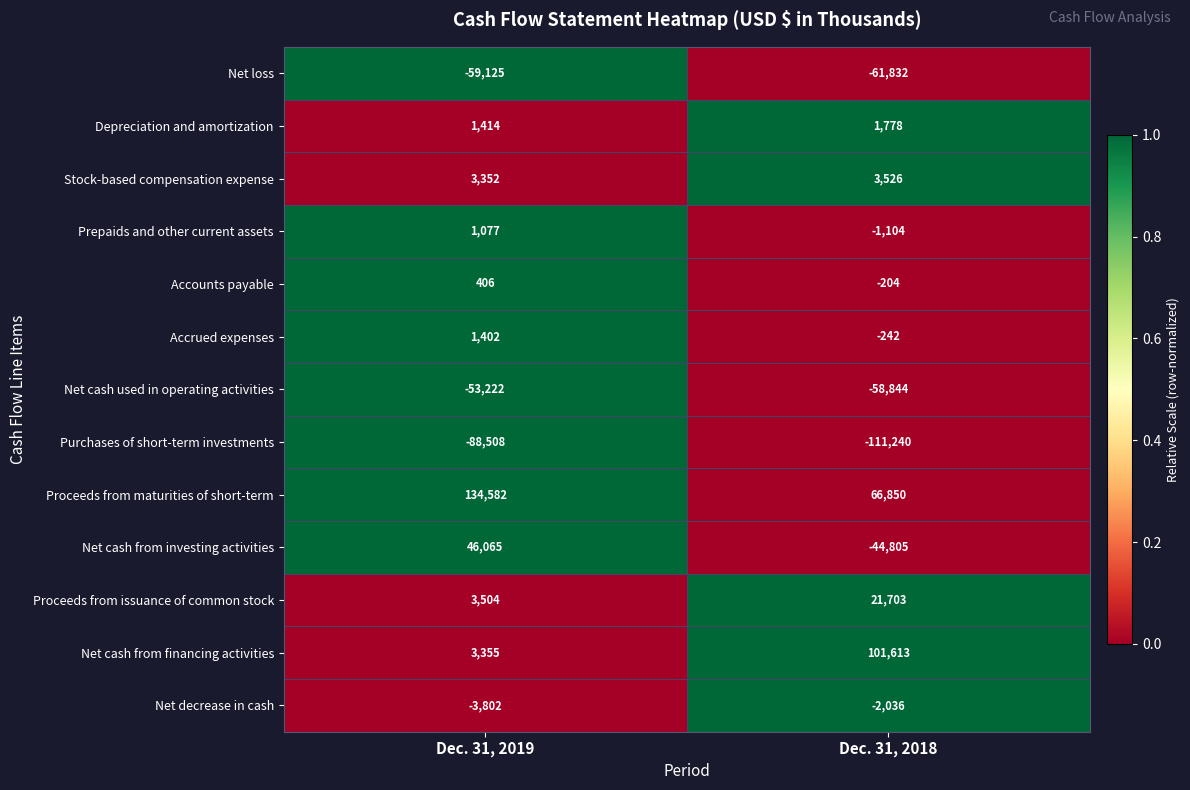

Which series has the largest range (max minus min)?

Net cash from financing activities